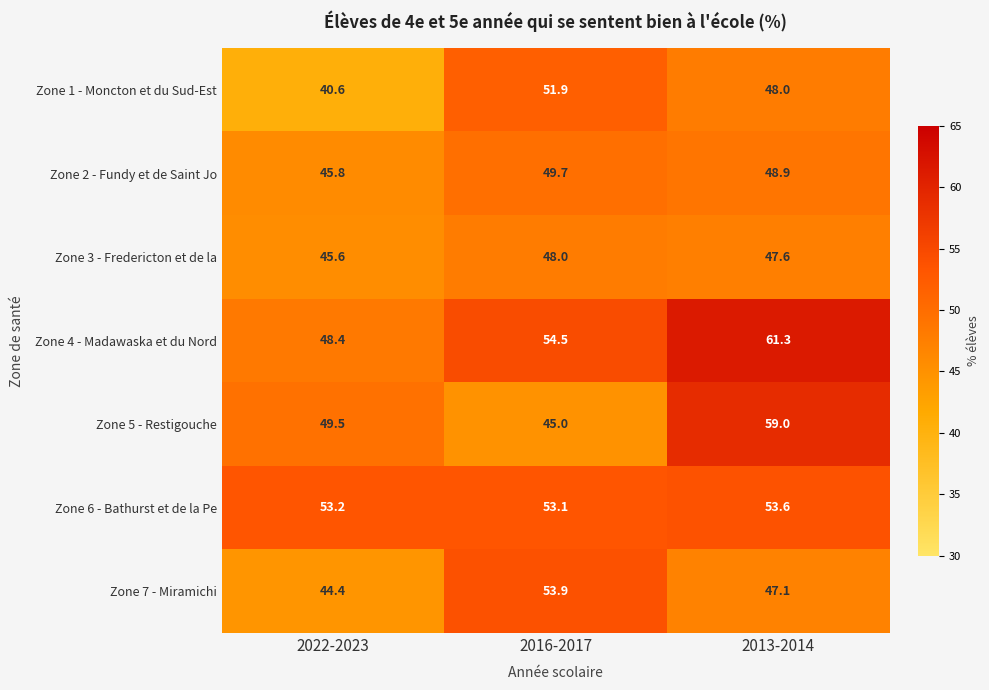

True or false: Zone 1 - Moncton et du Sud-Est has a value of 83.5 at 2013-2014.

False